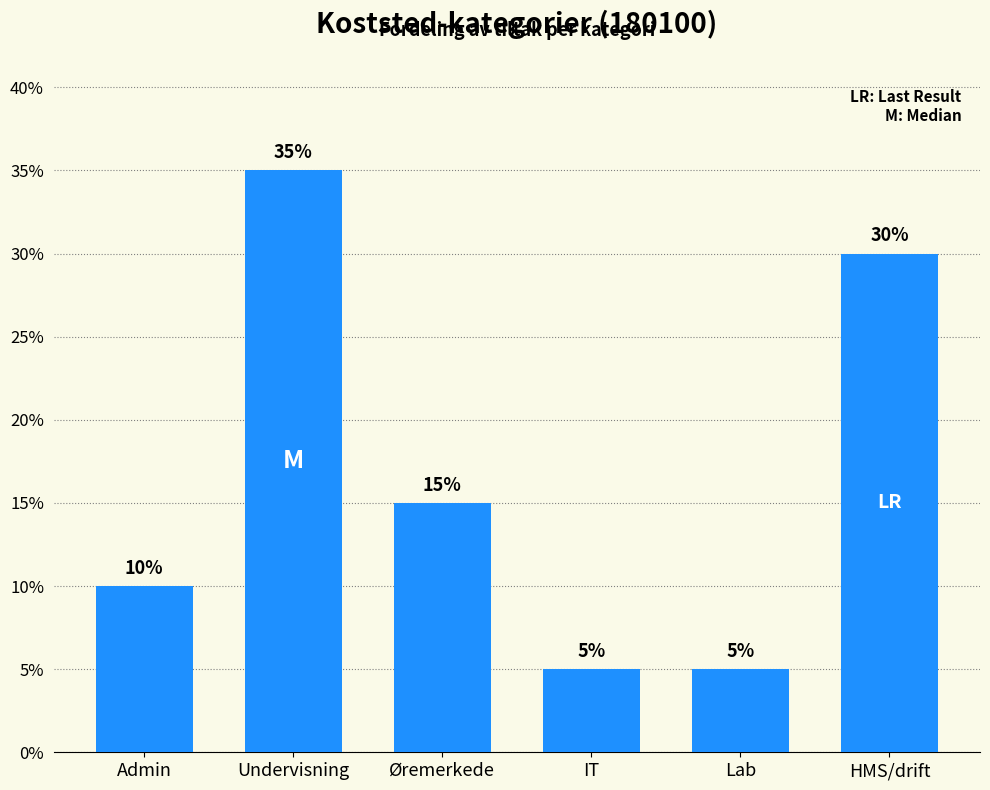

Approximately how many times larger is the value at Øremerkede compared to Undervisning?

0.4